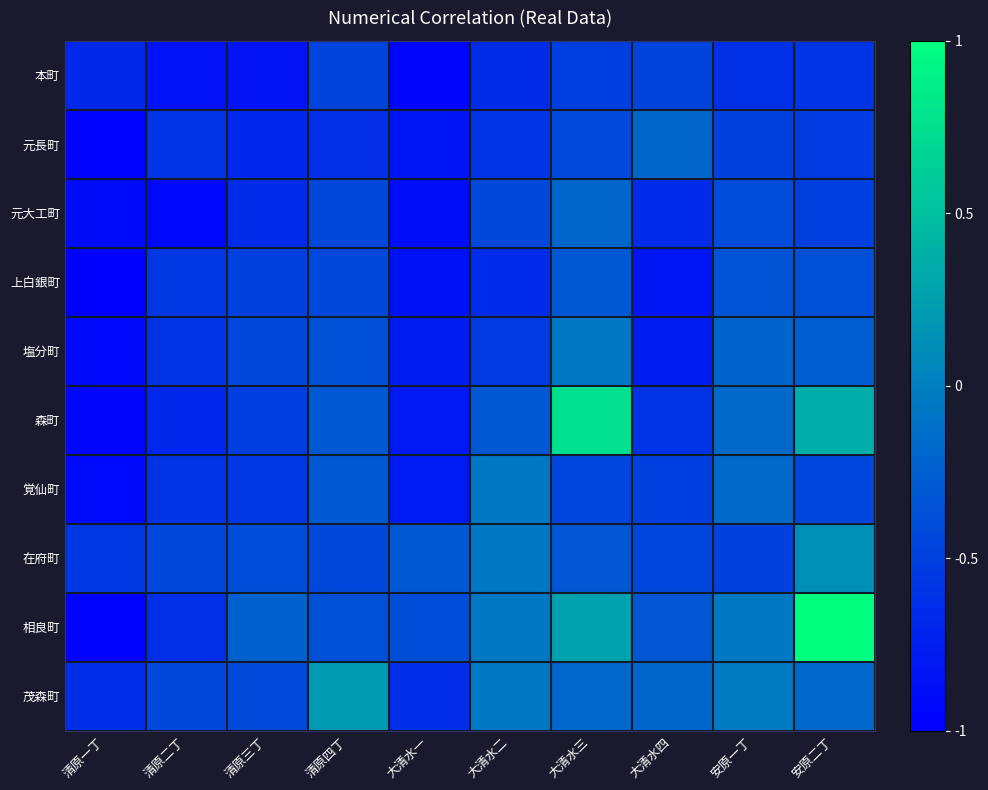

Which has a higher value, 安原一丁 or 安原二丁?

安原二丁